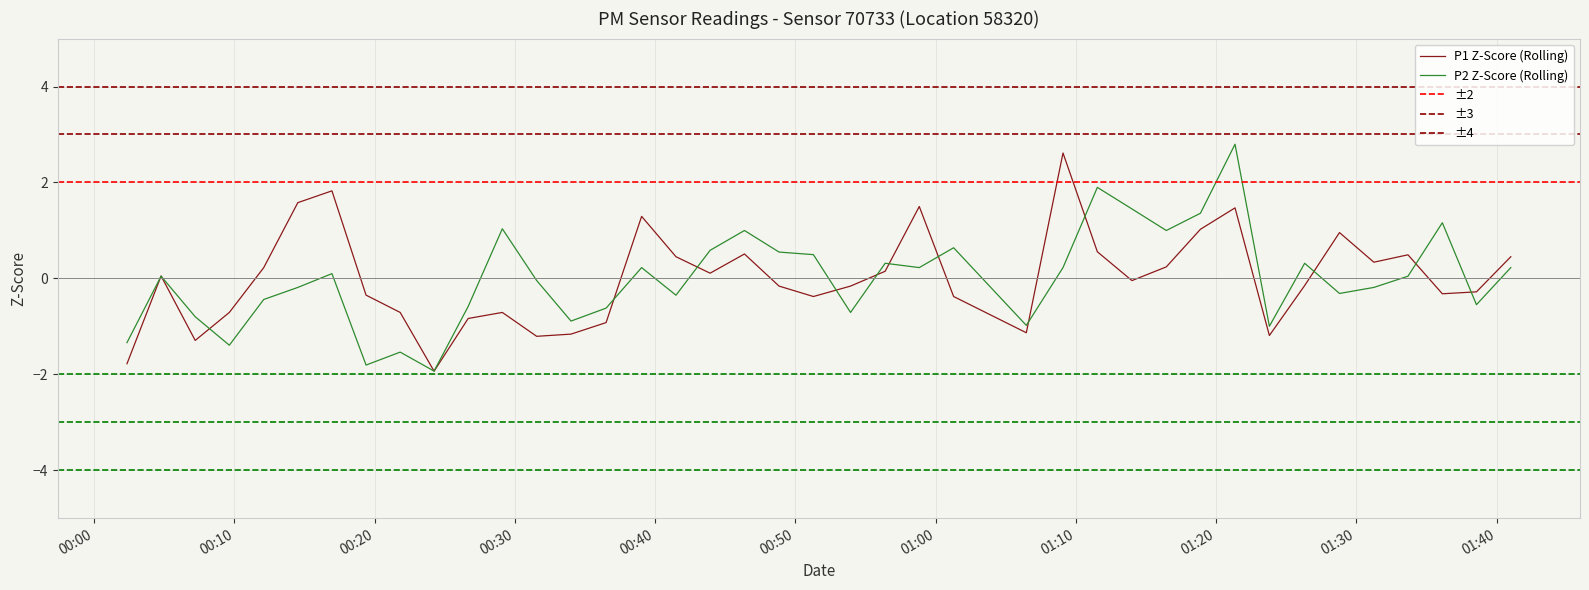

In P1, how many points are lower than both neighbors (excluding endpoints)?

10